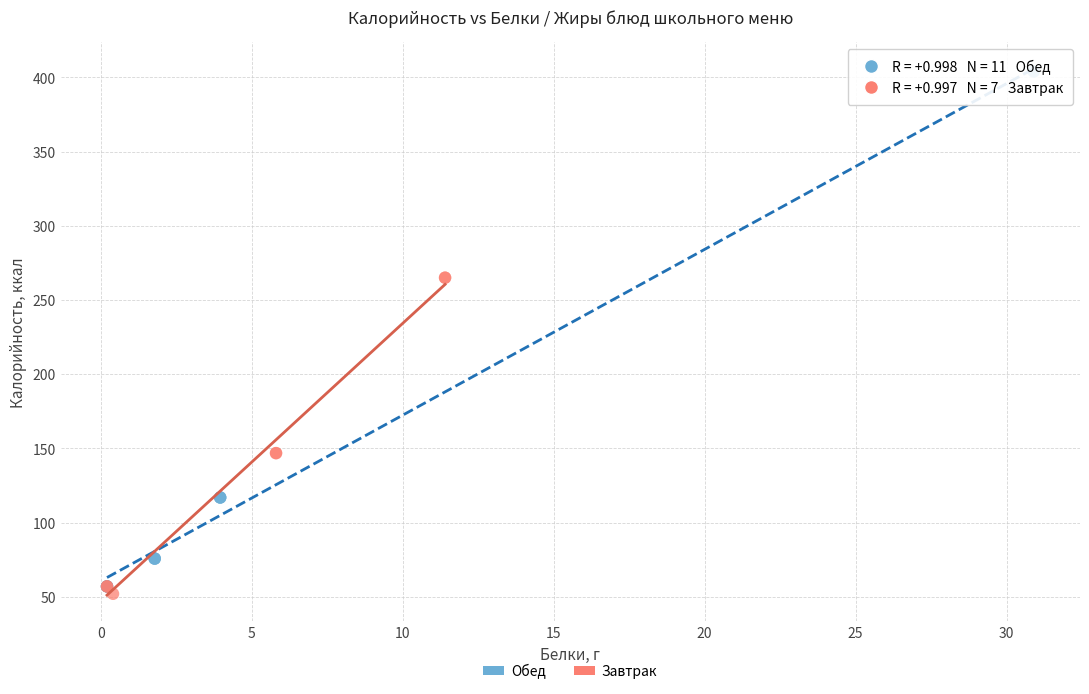

Which series reaches the maximum Y coordinate?

Обед